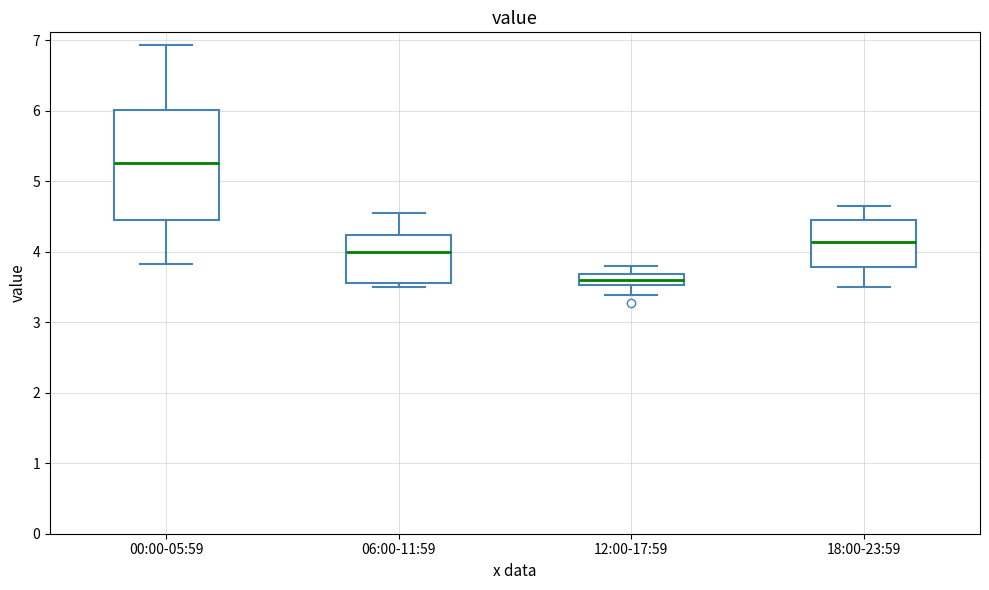

Which box's median line is the lowest?

12:00-17:59